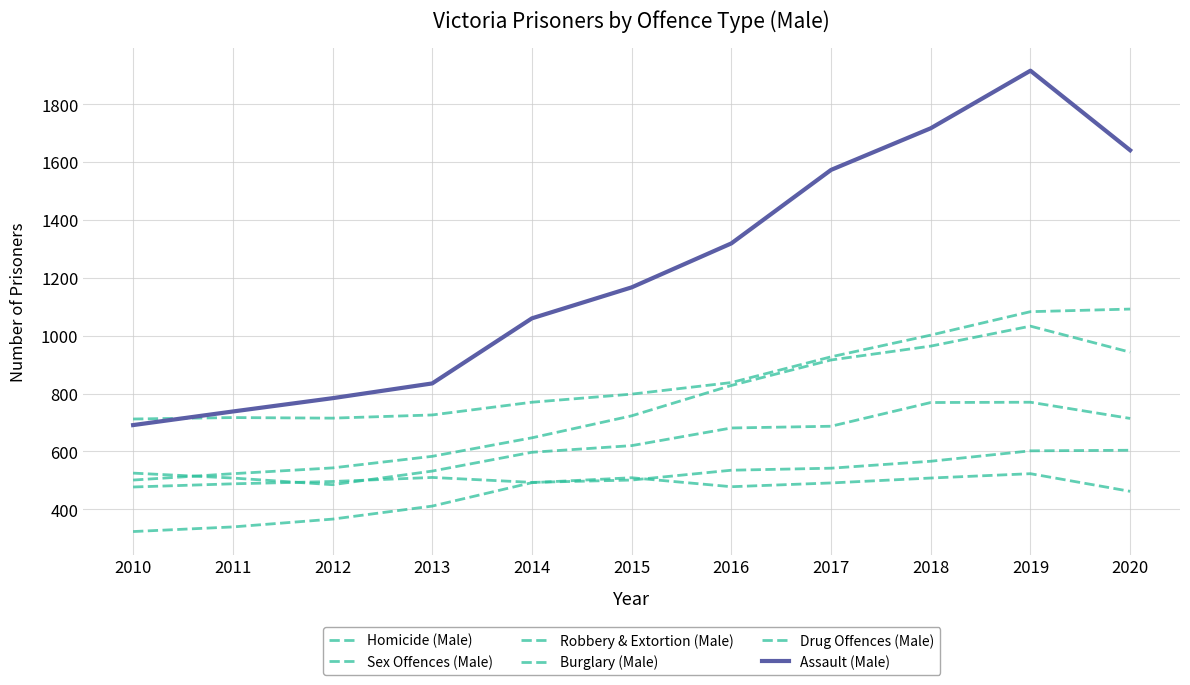

Which series changed the most between 2014 and 2016?

Assault (Male)